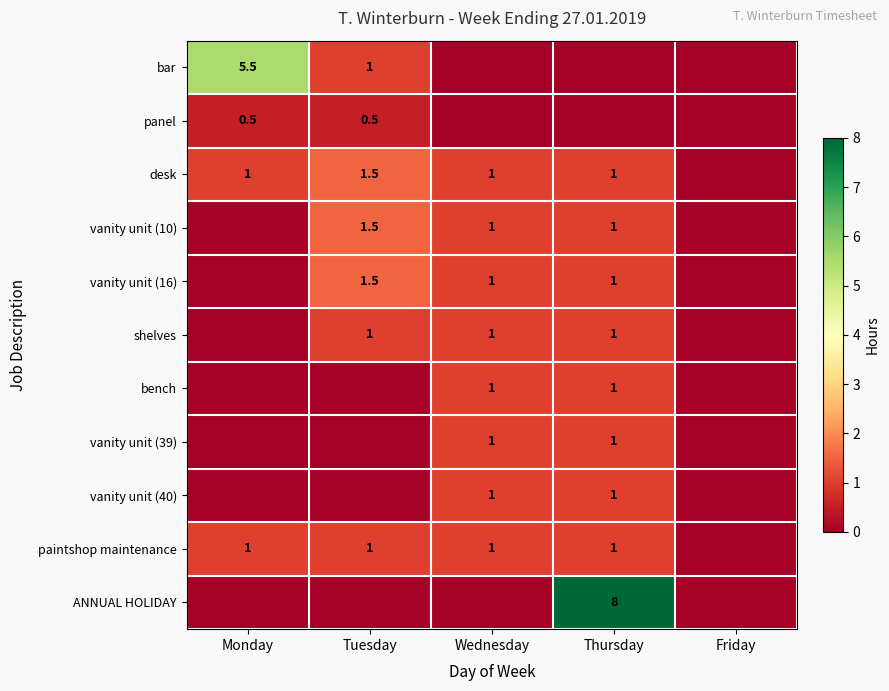

What is the total value across all series at Thursday?

16.0